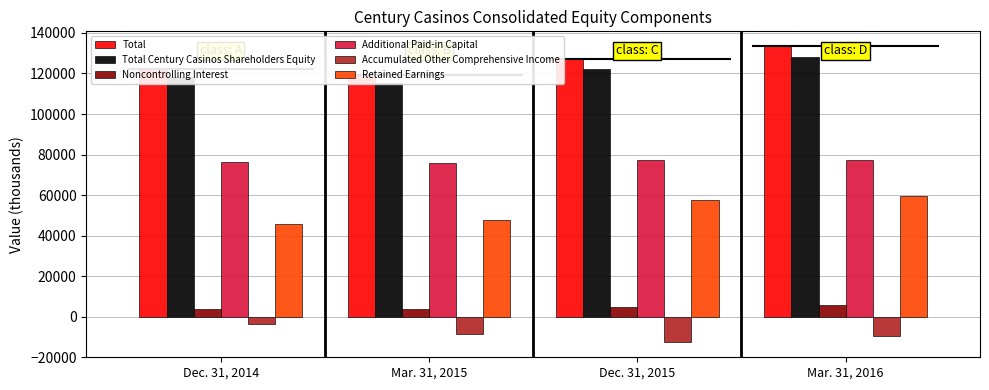

Which series has the widest spread of values?

Total